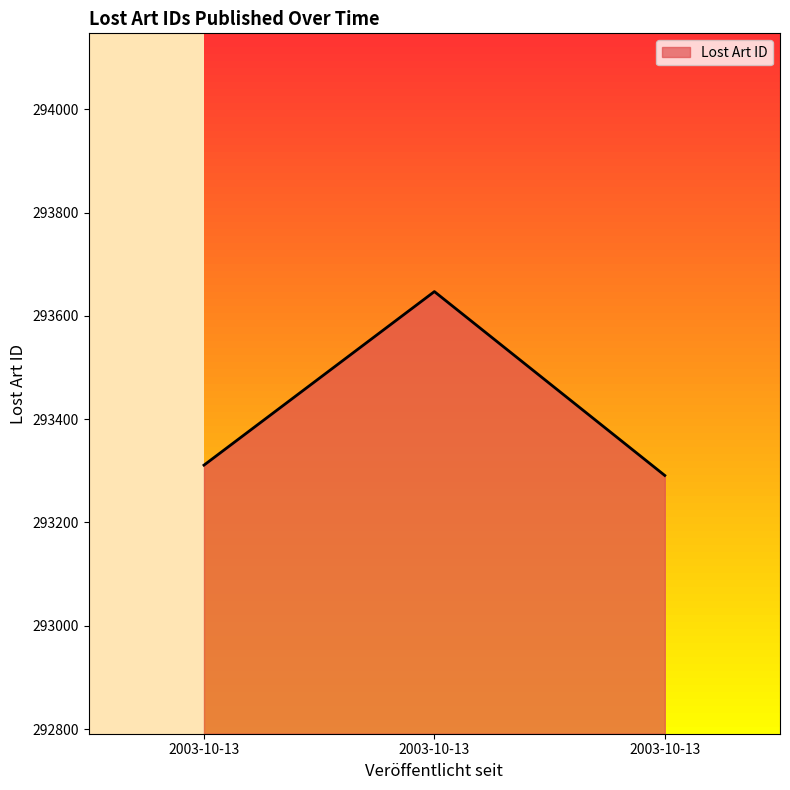

List the labels in order of value, largest first.

2003-10-13, 2003-10-13, 2003-10-13